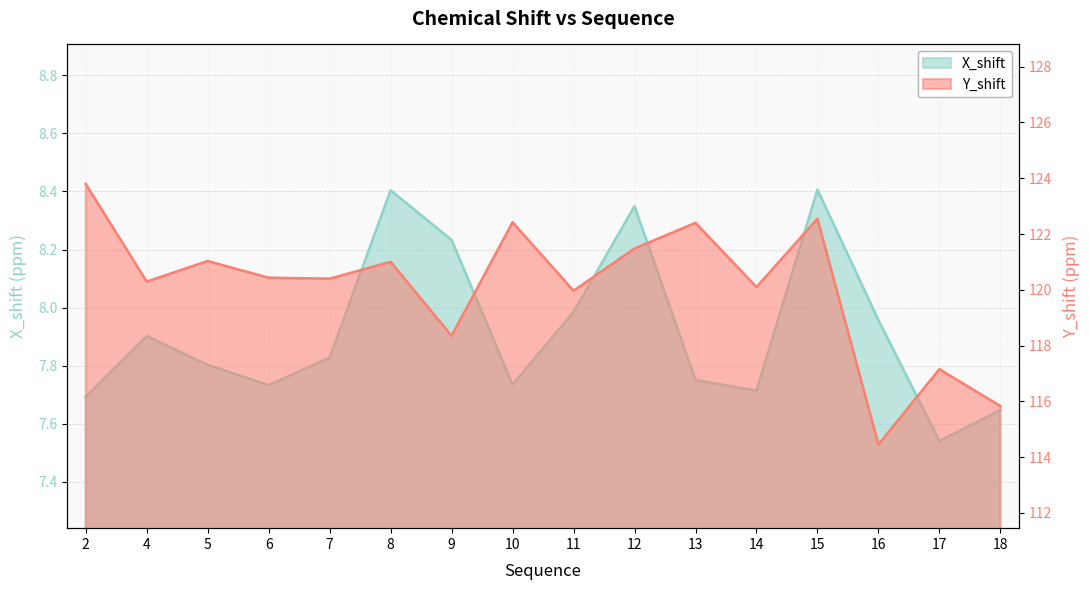

At how many categories does at least one series exceed 17?

16